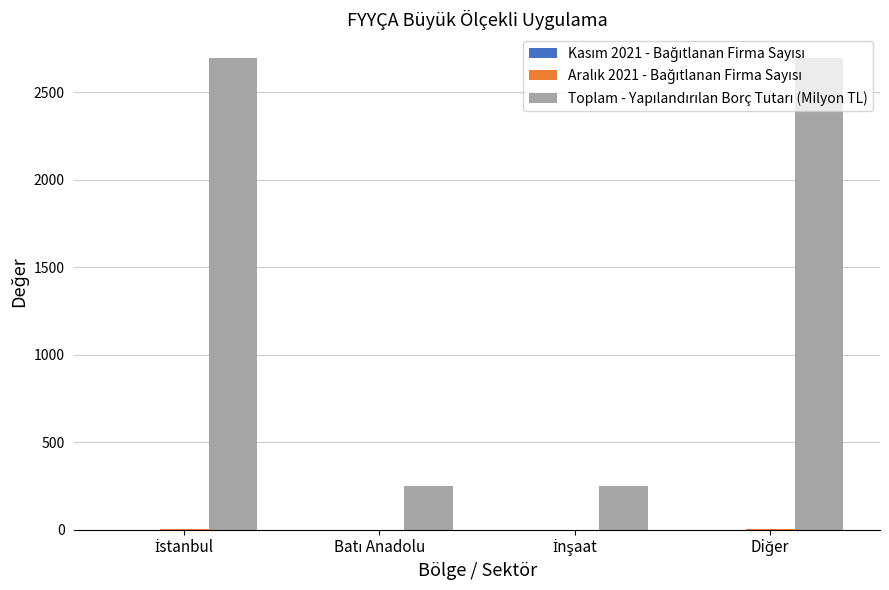

Count the number of categories in the chart.

4